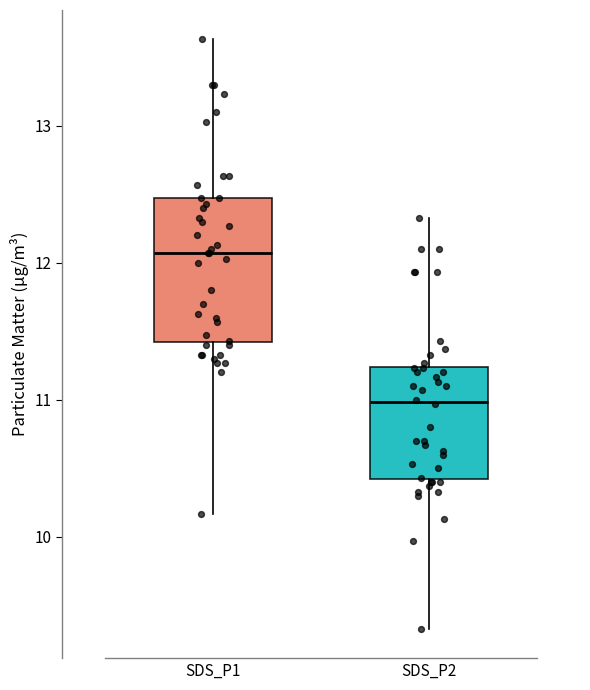

Reading left to right, read every box against the y-axis: the position of its median line, the range the box covers, and the ends of its whiskers. The values are not printed on the chart, so give them approximately, as read against the axis.

SDS_P1: median 12.1, box 11.4 to 12.5, whiskers 10.2 to 13.6
SDS_P2: median 11.0, box 10.4 to 11.2, whiskers 9.3 to 12.3